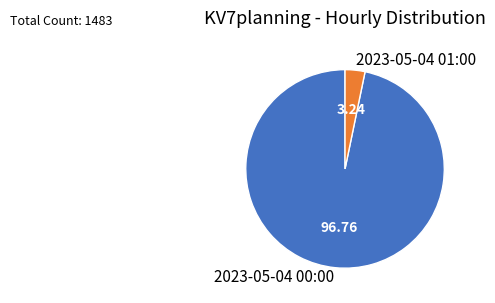

Is it true that 2023-05-04 01:00 is 3% of the pie?

True